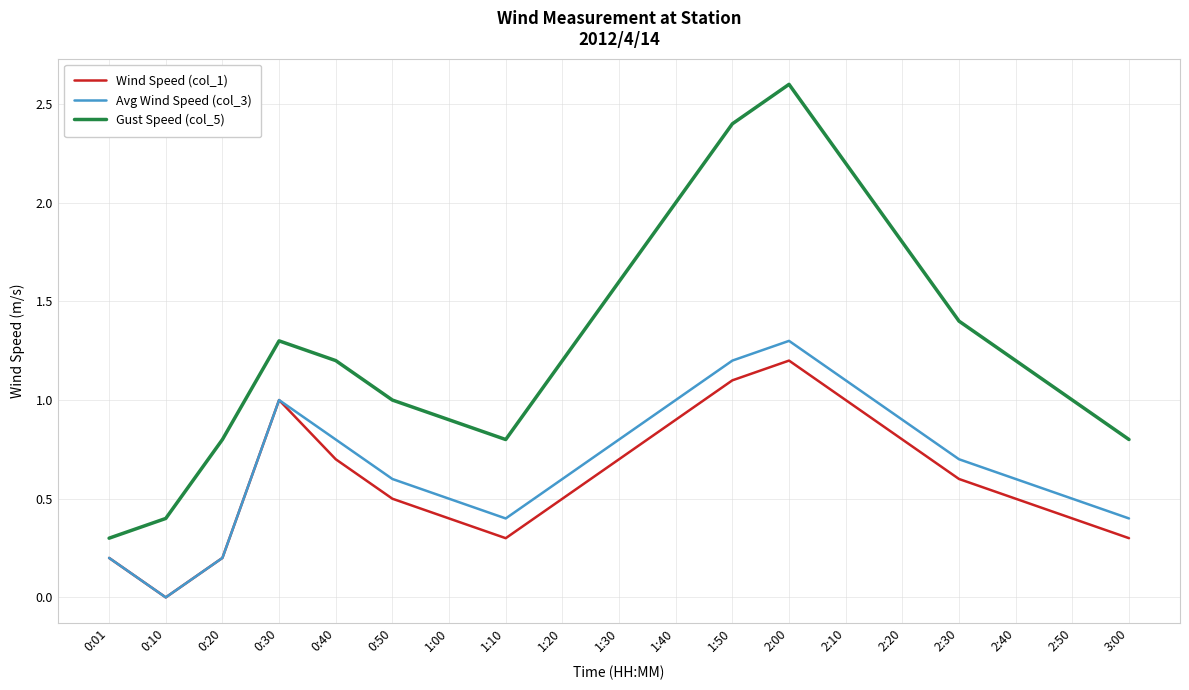

At which category is the sum across all series the highest?

2:00